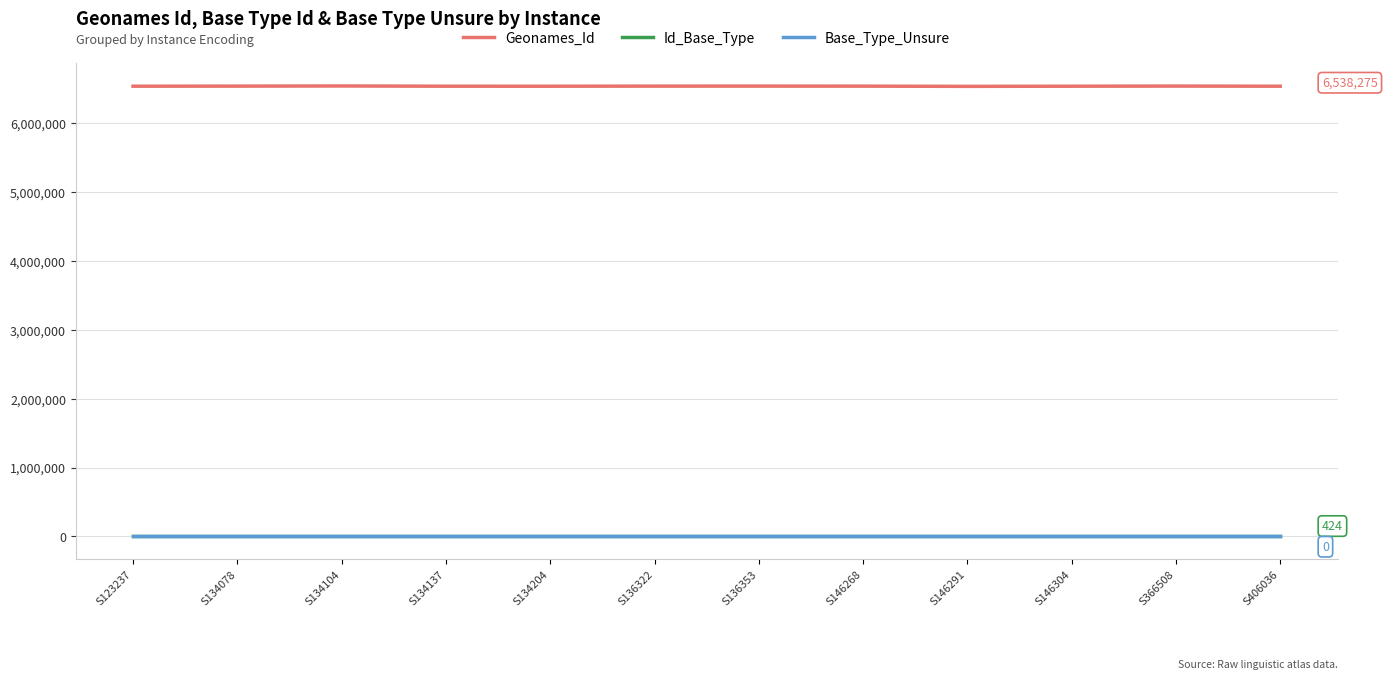

What is the spread (max minus min) of values at S136322?

6539660